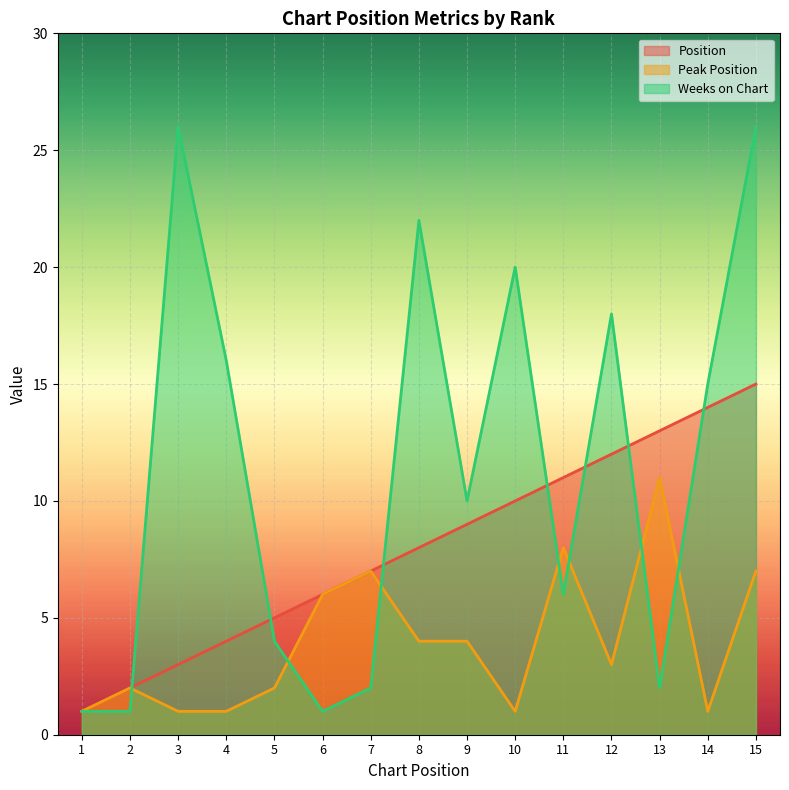

The value of Position at 7 is 5. True or false?

False